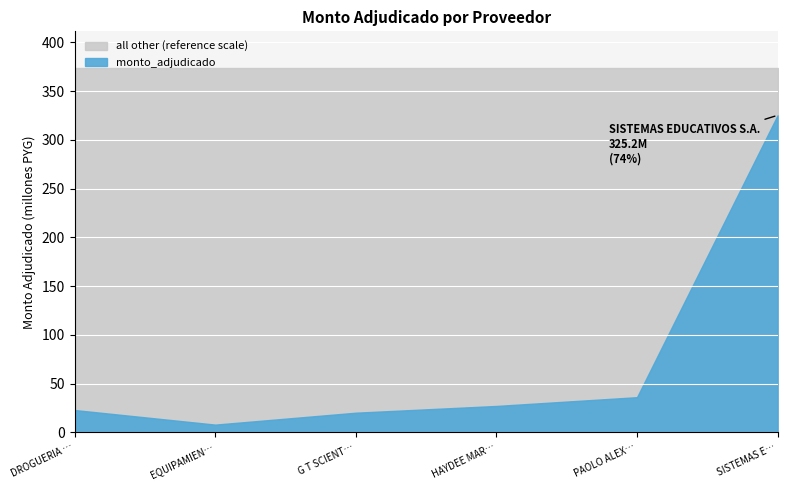

What is the sum of all values?

438933650